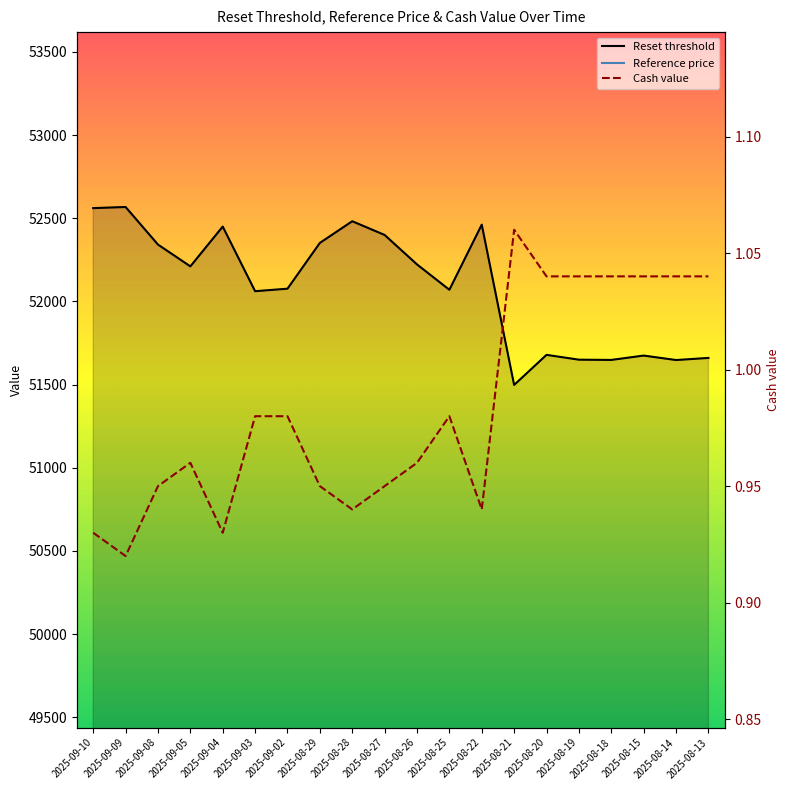

What is the lowest value of the Reference price series?

44785.5